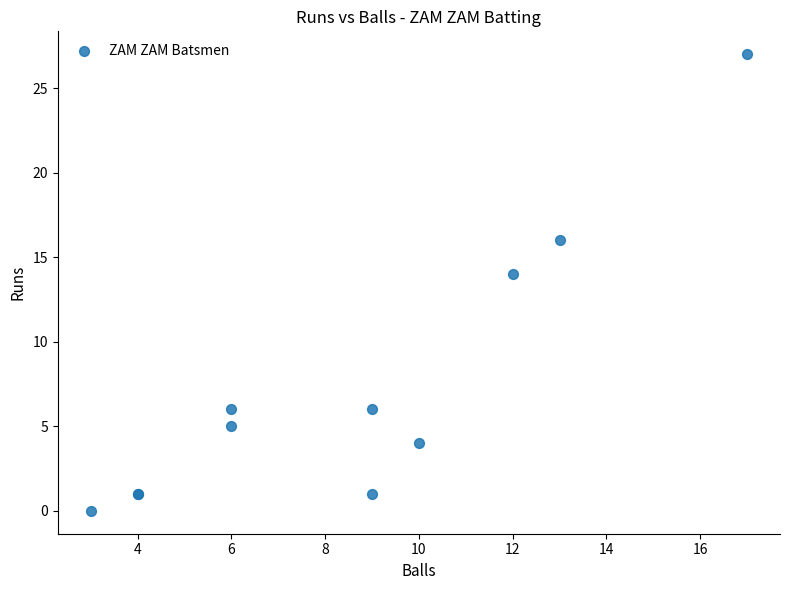

What Y value in the scatter plot is closest to 13?

14